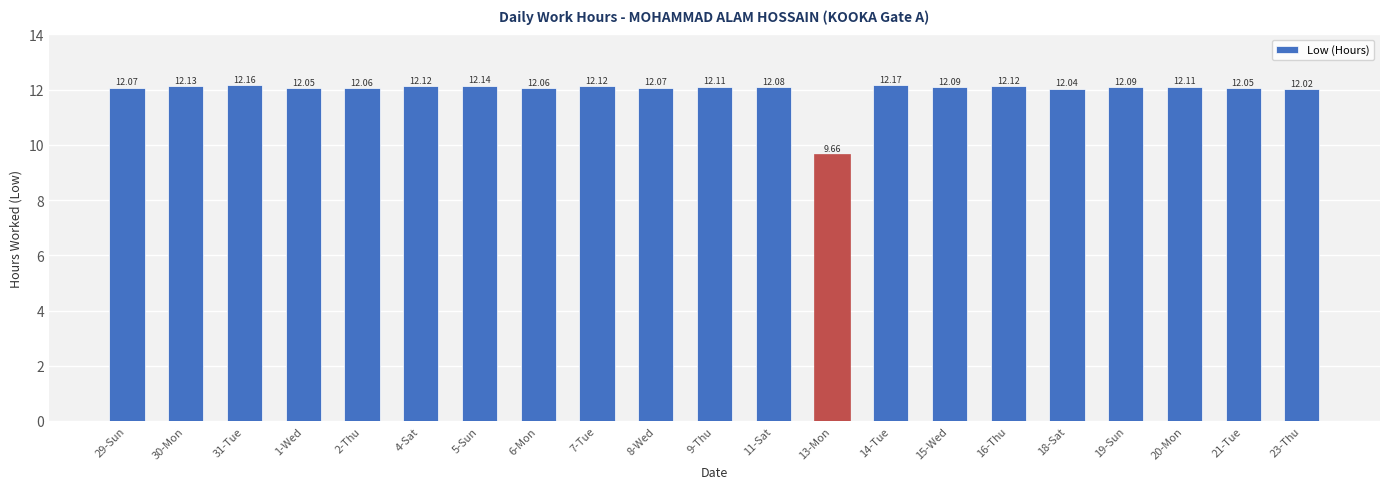

Where does the data first go above 12?

29-Sun